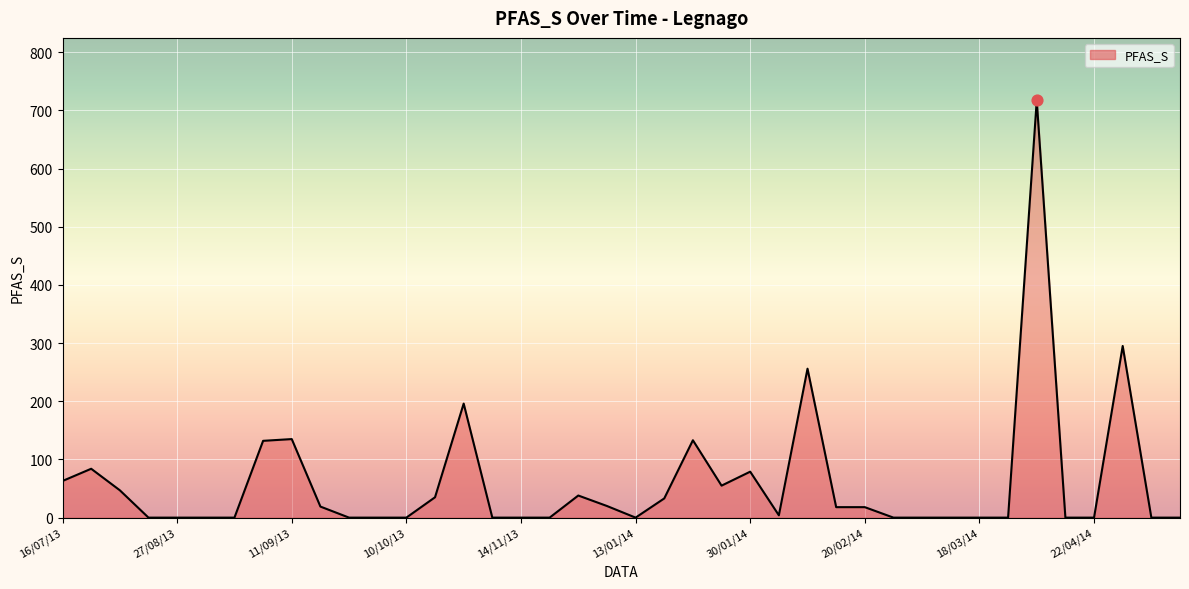

What is the difference between the maximum and minimum values?

717